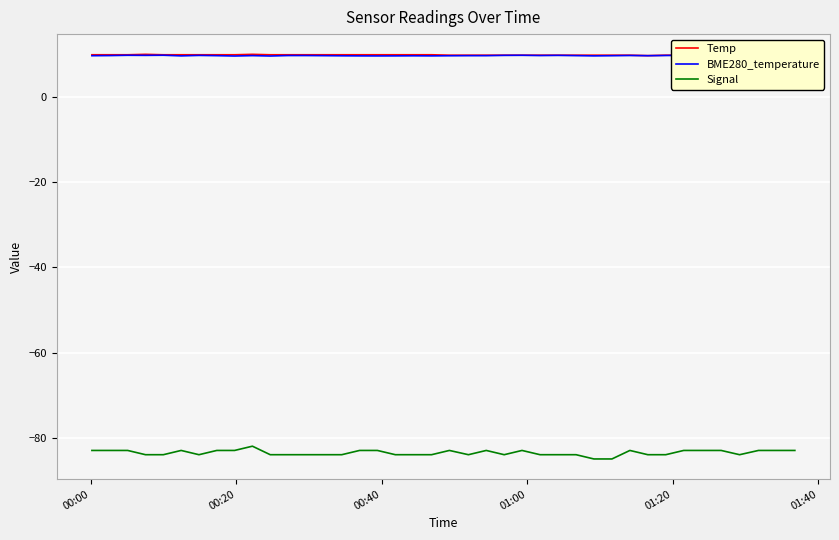

Which series has the widest spread of values?

Signal